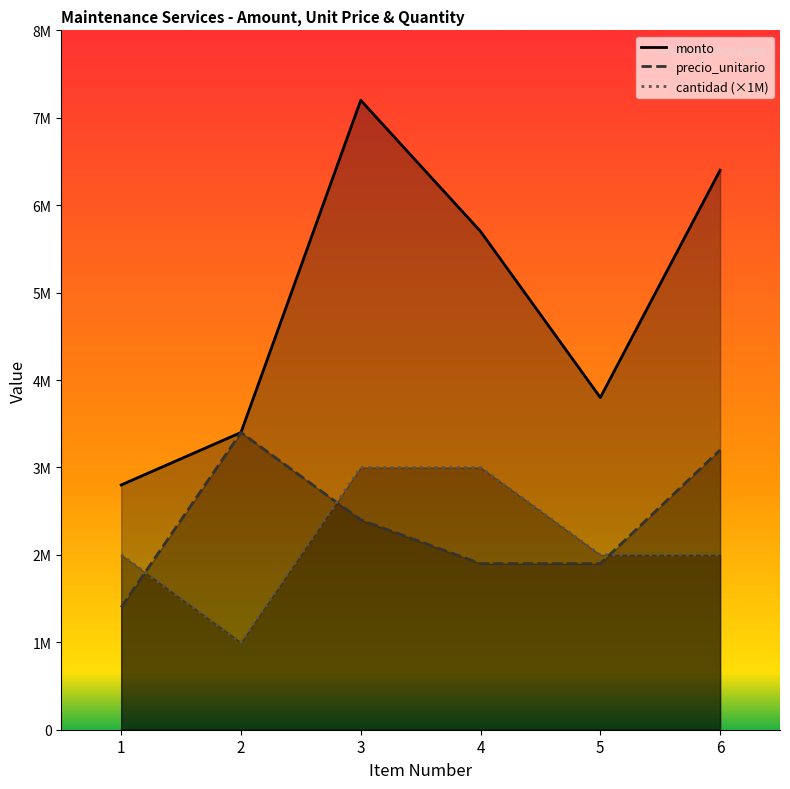

Reading right to left, list all the values displayed in this chart.

monto: 6=6400000	5=3800000	4=5700000	3=7200000	2=3400000	1=2800000
precio_unitario: 6=3200000	5=1900000	4=1900000	3=2400000	2=3400000	1=1400000
cantidad (×1M): 6=2000000	5=2000000	4=3000000	3=3000000	2=1000000	1=2000000